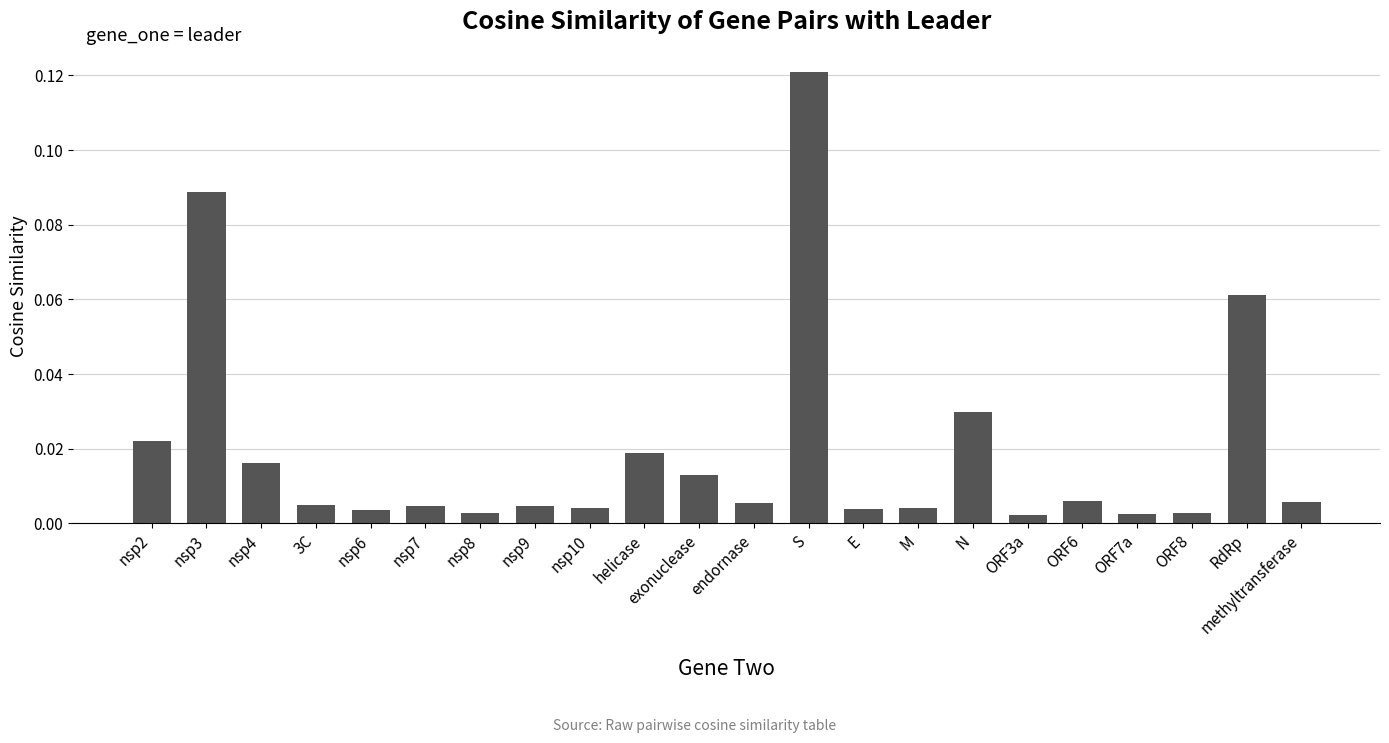

What is the sum of all values?

0.4